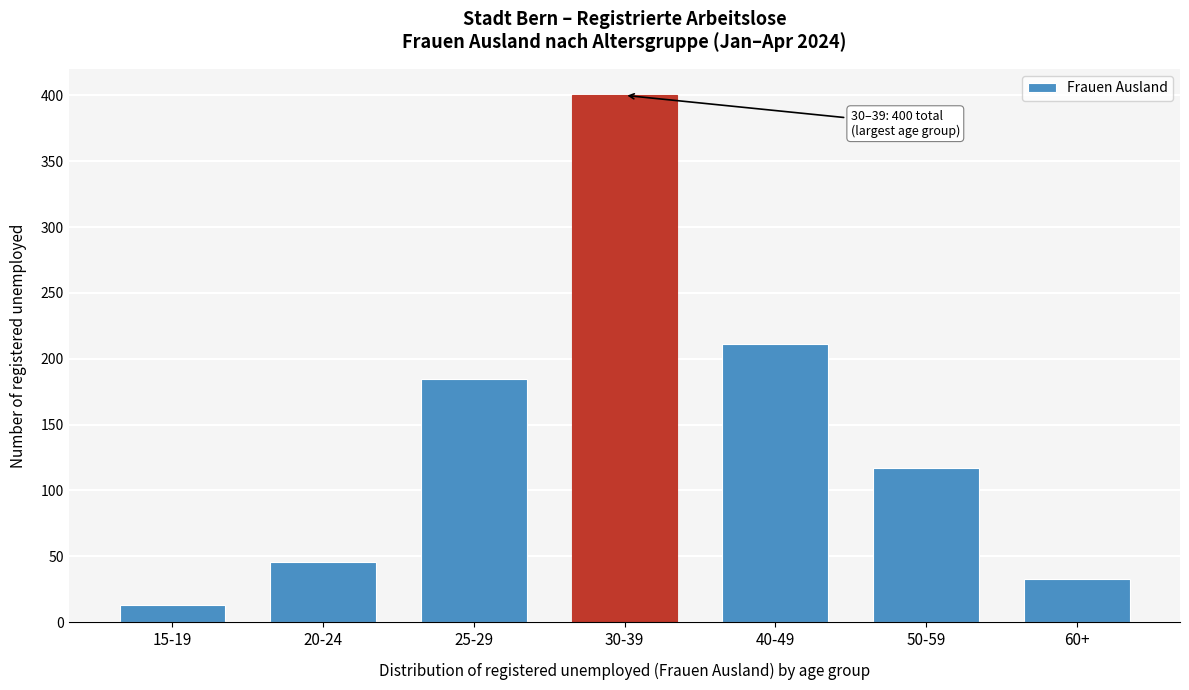

Reading left to right, what are all the values shown in this chart?

13	46	185	400	211	117	33